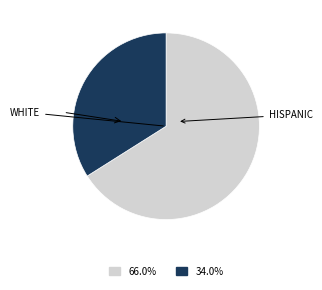

Is there a majority slice in this chart?

Yes